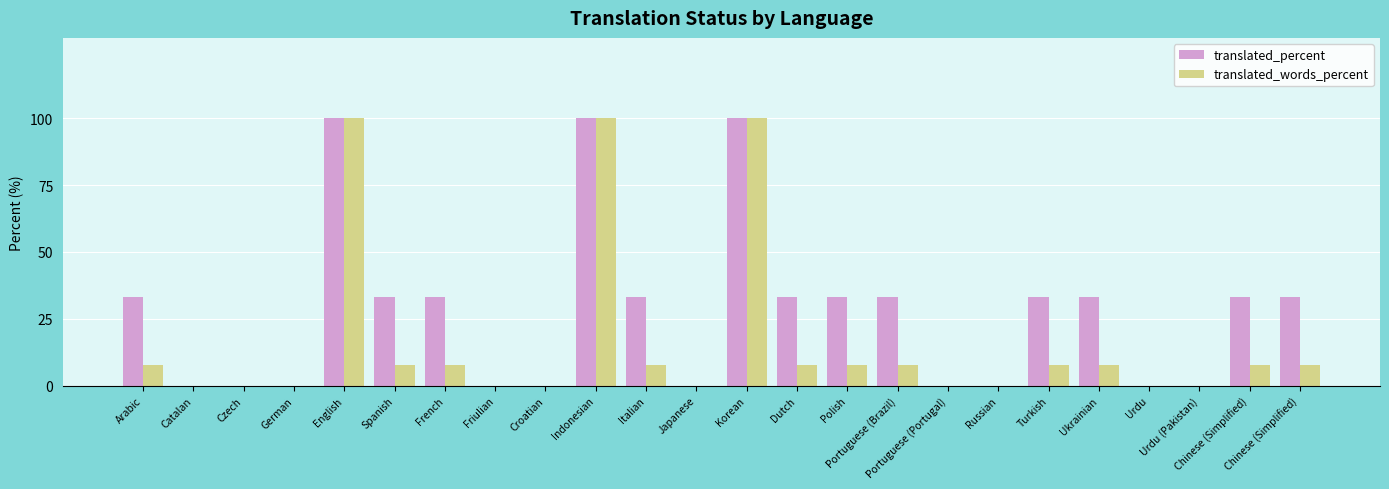

The value of translated_percent at Portuguese (Brazil) is 48.9. True or false?

False